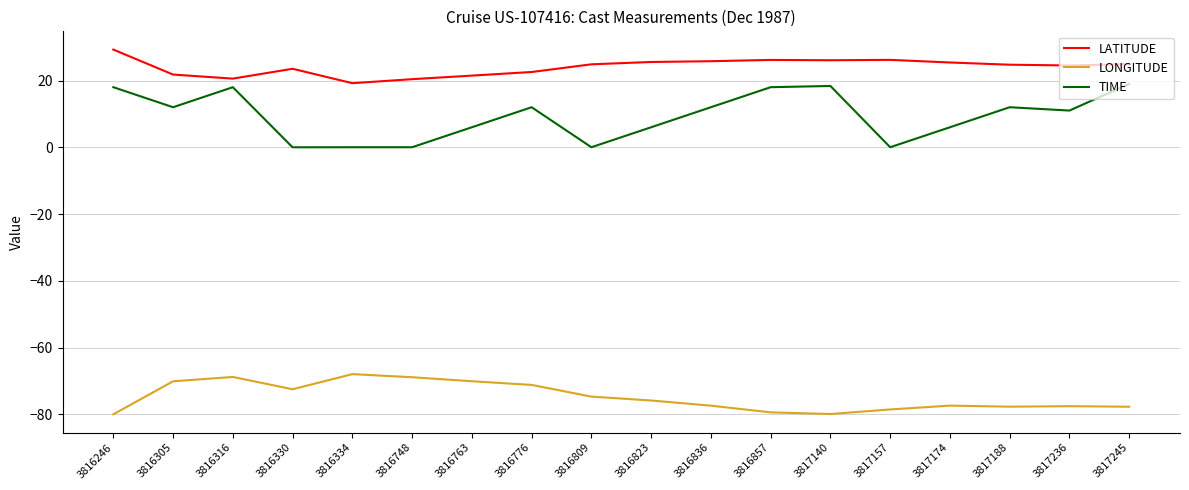

What is the difference between the highest and lowest values at 3817174?

102.8